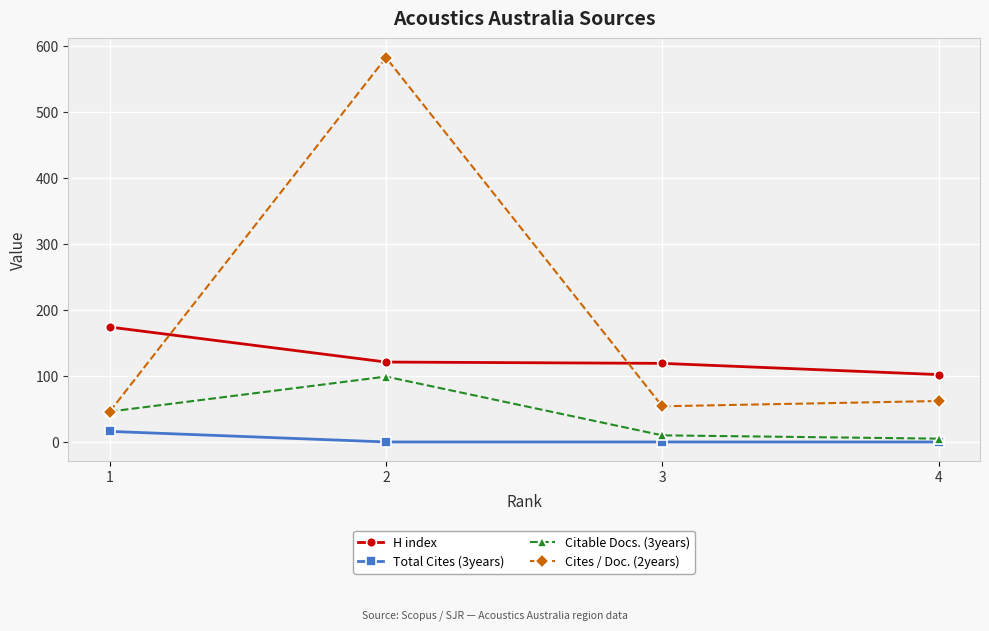

True or false: H index and Total Cites (3years) cross at least once.

False